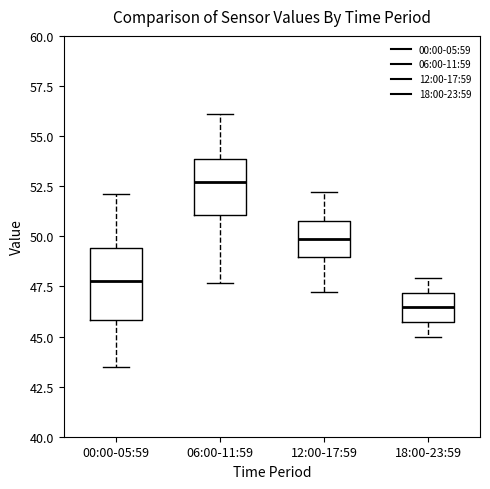

Reading left to right, read every box against the y-axis: the position of its median line, the range the box covers, and the ends of its whiskers. The values are not printed on the chart, so give them approximately, as read against the axis.

00:00-05:59: median 48.0, box 46.0 to 49.5, whiskers 43.5 to 52.0
06:00-11:59: median 52.5, box 51.0 to 54.0, whiskers 47.5 to 56.0
12:00-17:59: median 50.0, box 49.0 to 51.0, whiskers 47.0 to 52.0
18:00-23:59: median 46.5, box 45.5 to 47.0, whiskers 45.0 to 48.0